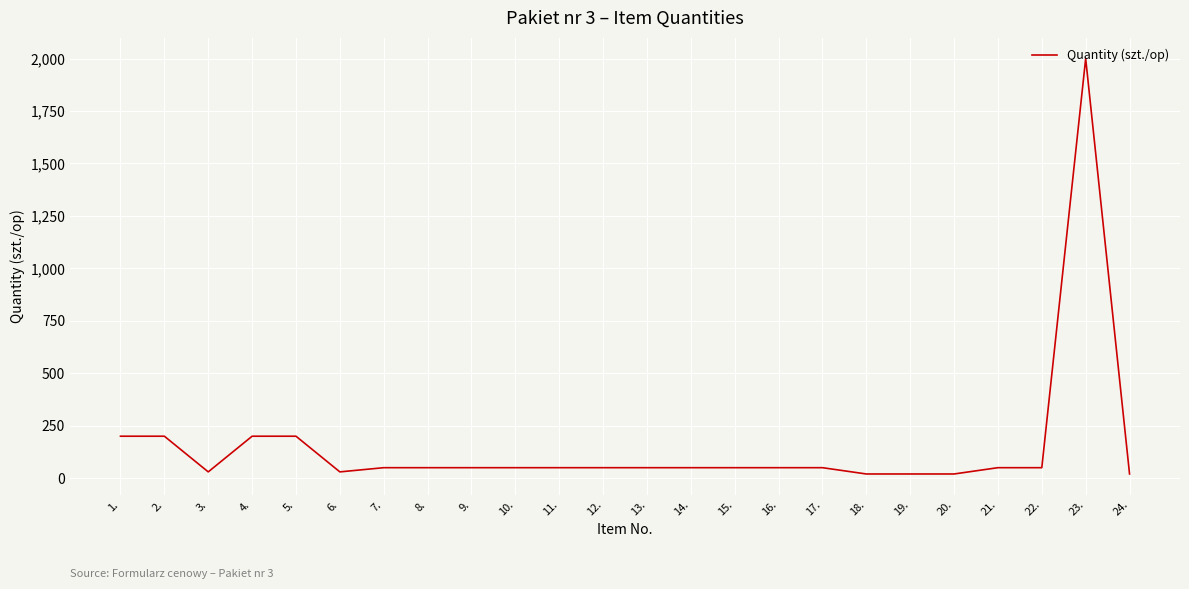

Which has a higher value, 4. or 10.?

4.